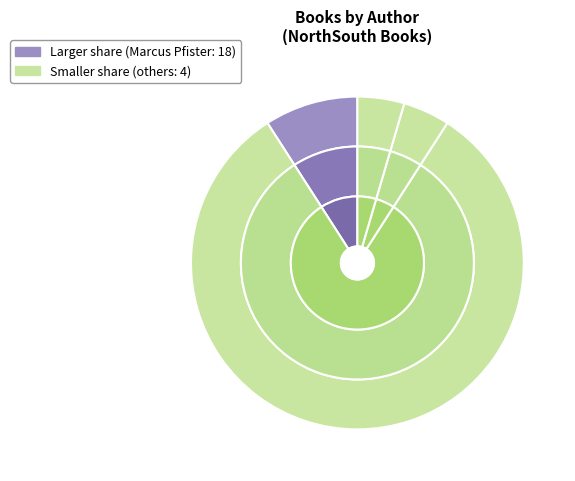

The Aesop slice represents 11% of the pie. True or false?

False